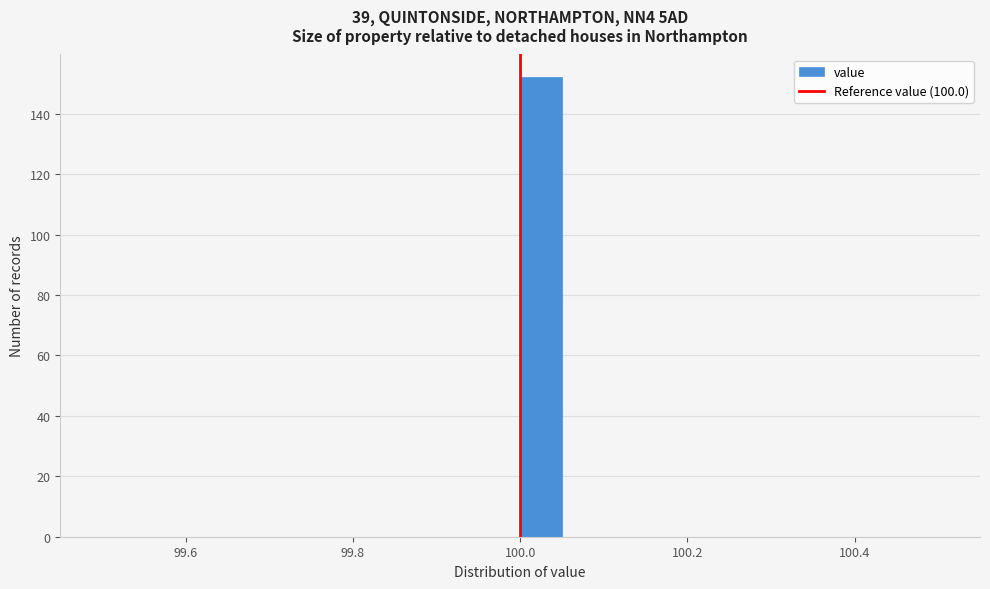

Around what value on the x-axis is the tallest bar? Give the approximate position of its centre, as read against the axis.

100.02